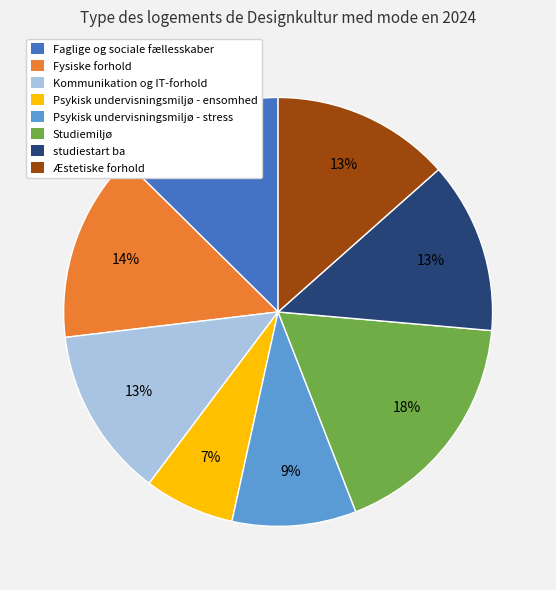

What percentage is the Psykisk undervisningsmiljø - ensomhed slice, to the nearest percent?

7%